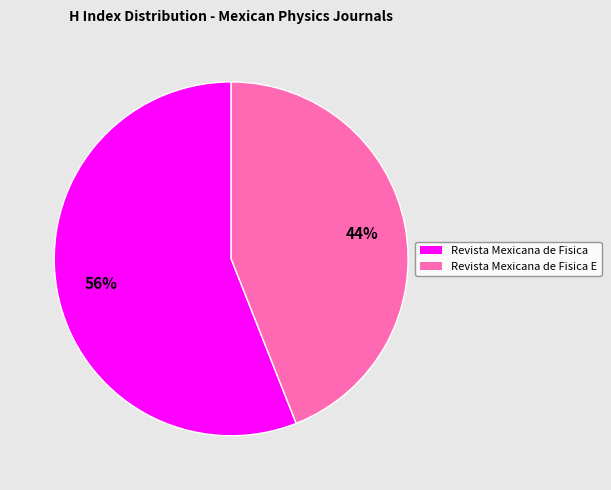

How many segments does this pie chart have?

2